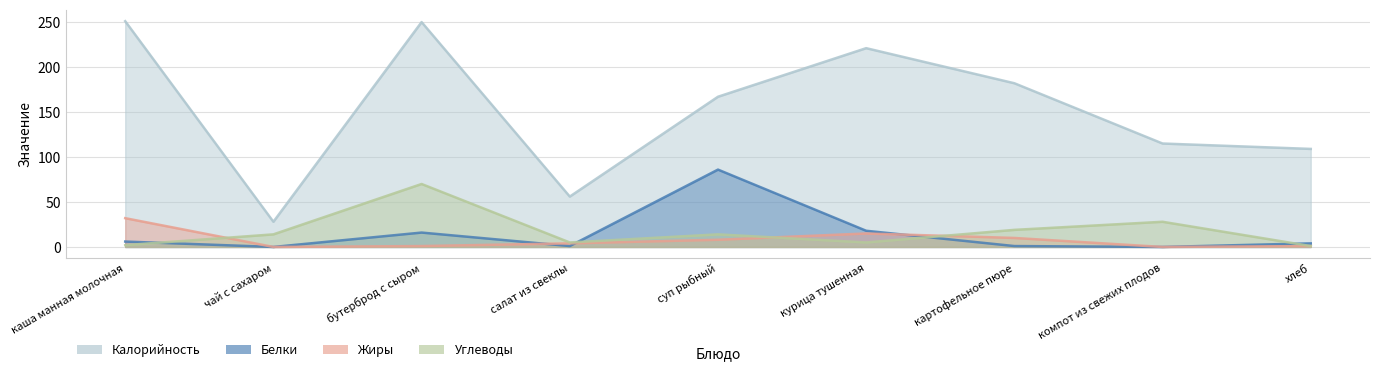

How many interior local peaks does the Жиры series have?

1